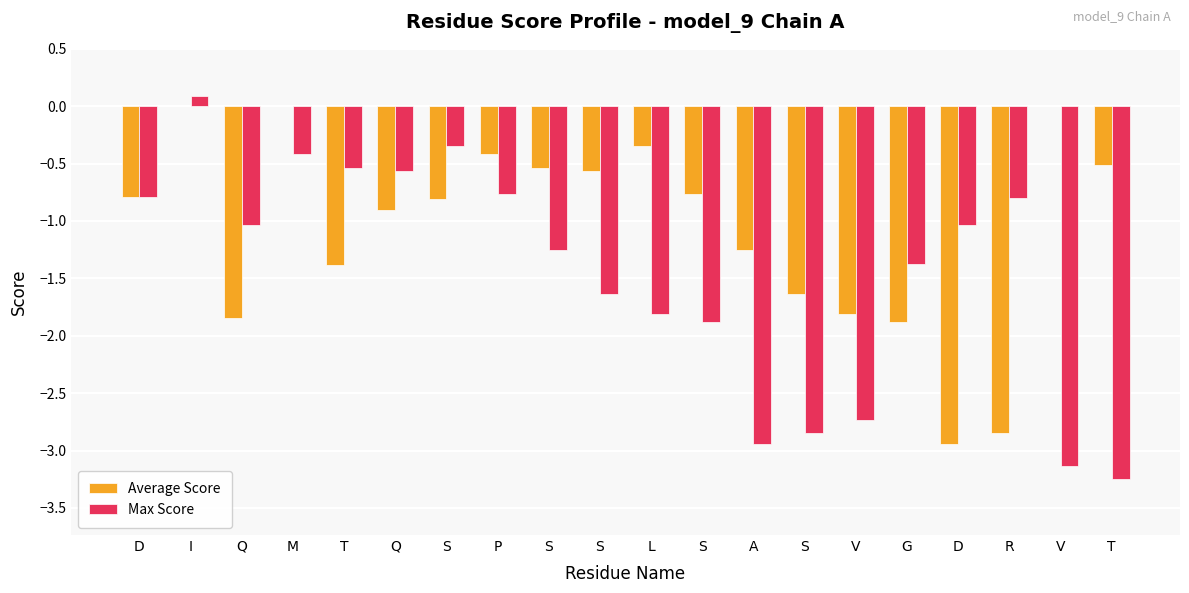

What is the difference between the highest and lowest values at Q?

0.8